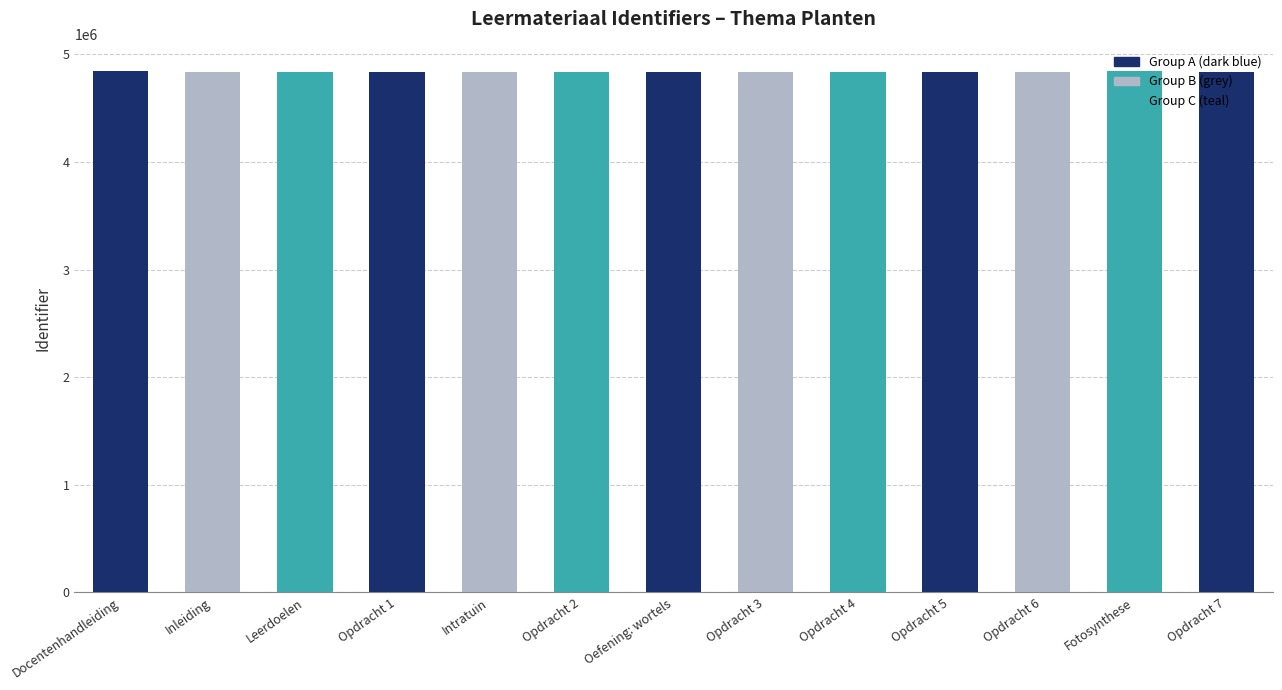

Approximately how many times larger is the value at Opdracht 7 compared to Docentenhandleiding?

1.0